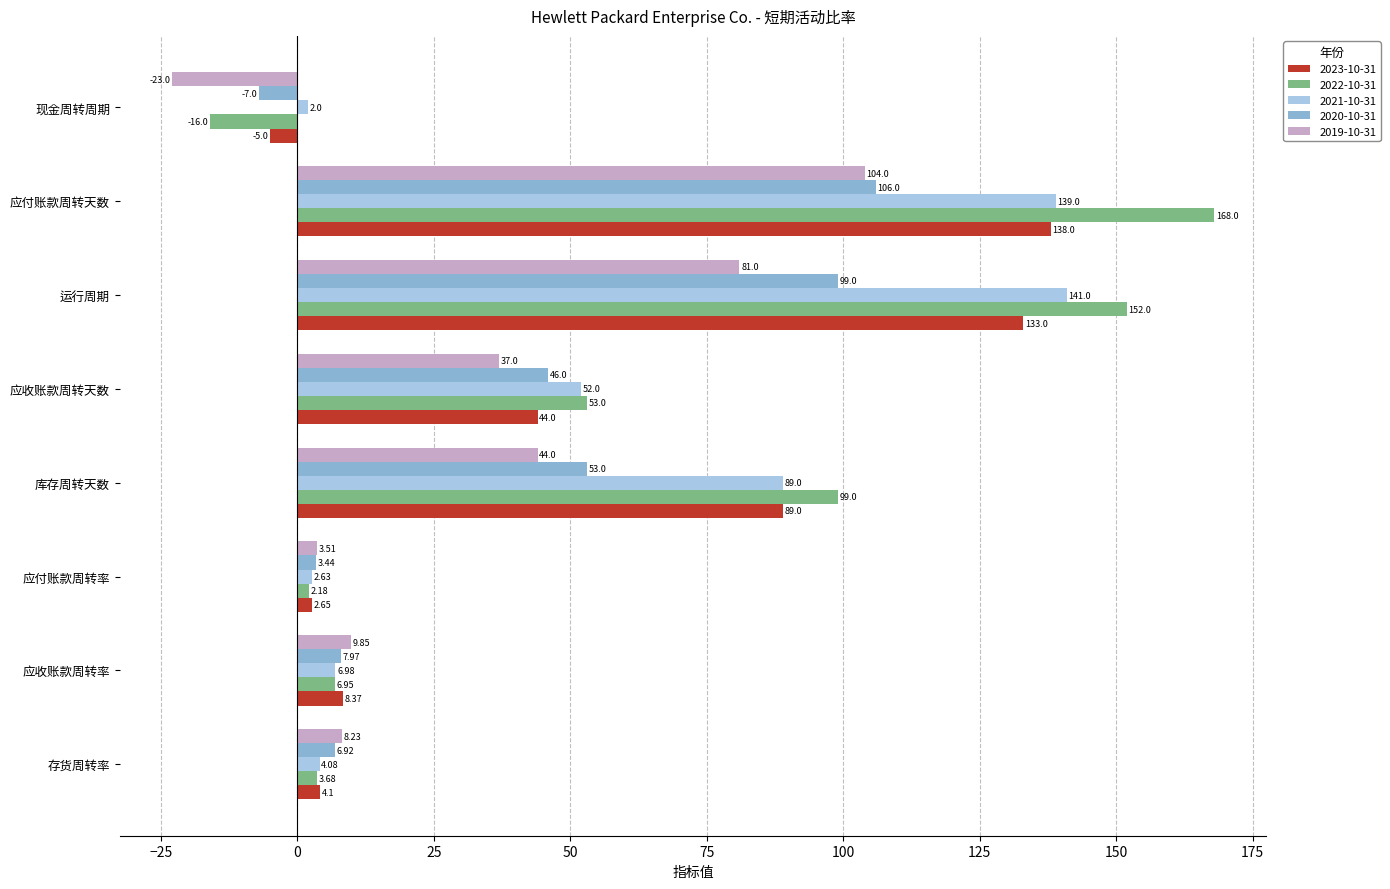

Rank the categories by 2023-10-31 value from lowest to highest.

现金周转周期, 应付账款周转率, 存货周转率, 应收账款周转率, 应收账款周转天数, 库存周转天数, 运行周期, 应付账款周转天数